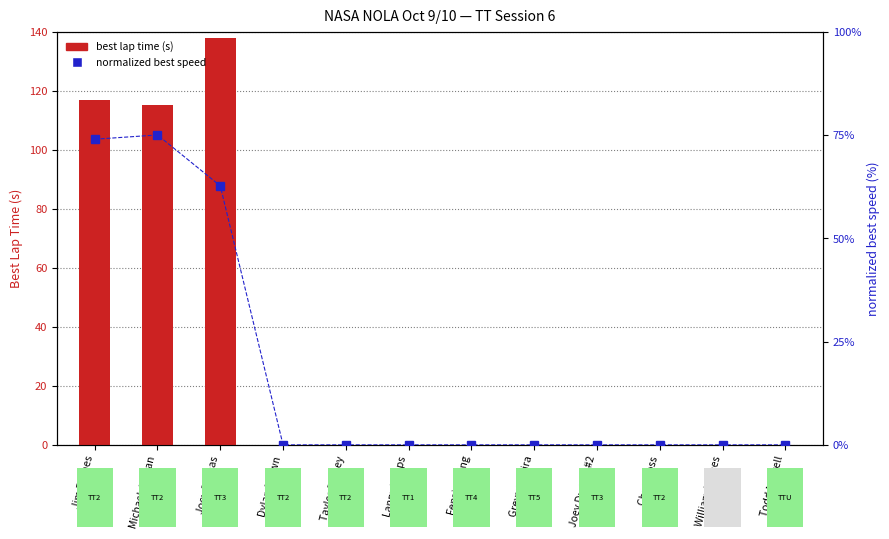

Count the number of data series in this chart.

2